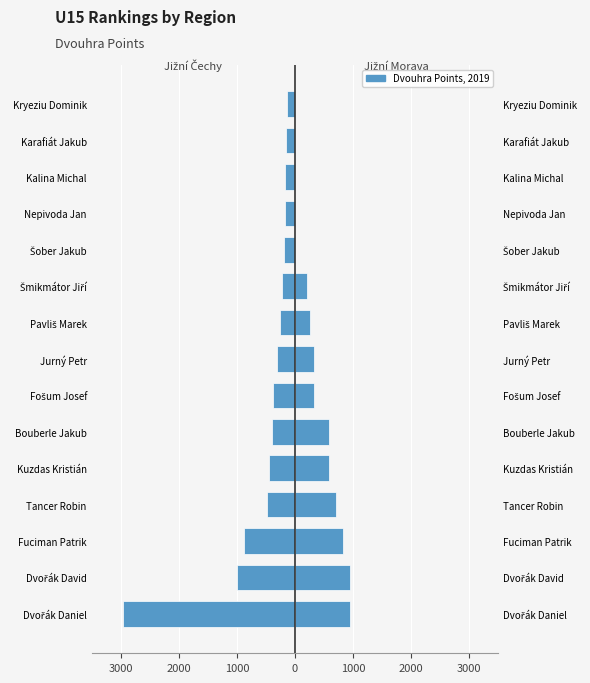

List the series in order of their overall mean, highest first.

Jižní Morava, Jižní Čechy